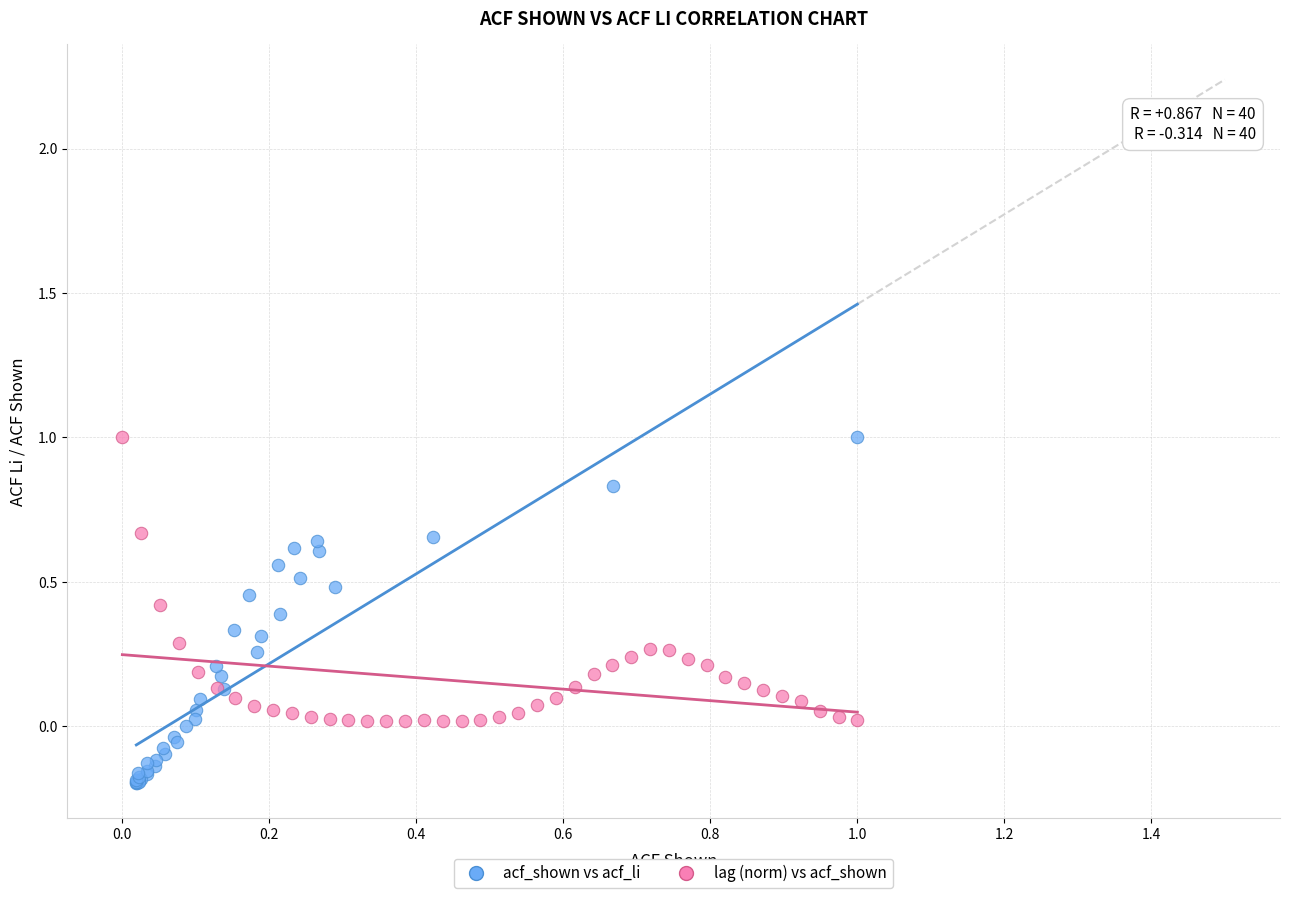

Which series contains the lowest Y value?

acf_shown vs acf_li